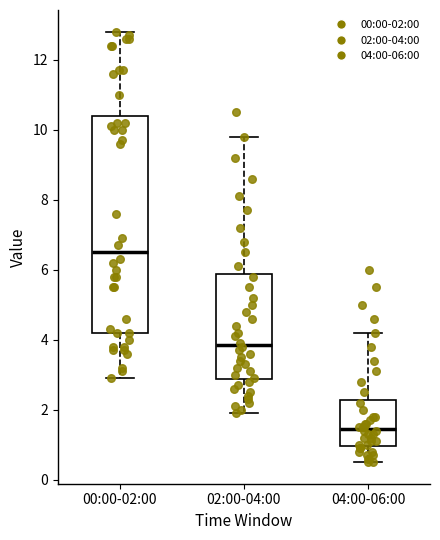

Reading left to right, read every box against the y-axis: the position of its median line, the range the box covers, and the ends of its whiskers. The values are not printed on the chart, so give them approximately, as read against the axis.

00:00-02:00: median 6.6, box 4.2 to 10.4, whiskers 3.0 to 12.8
02:00-04:00: median 3.8, box 2.8 to 5.8, whiskers 2.0 to 9.8
04:00-06:00: median 1.4, box 1.0 to 2.2, whiskers 0.6 to 4.2